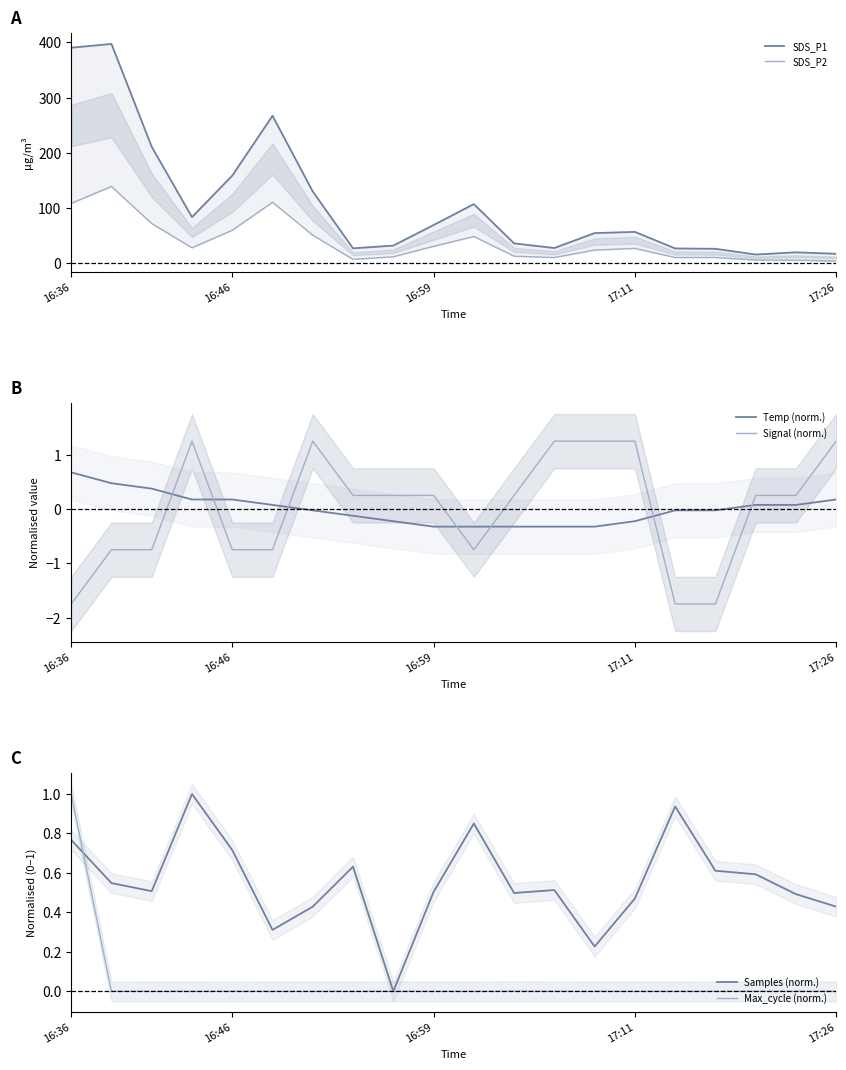

What is the spread (max minus min) of values at 5?

267.8